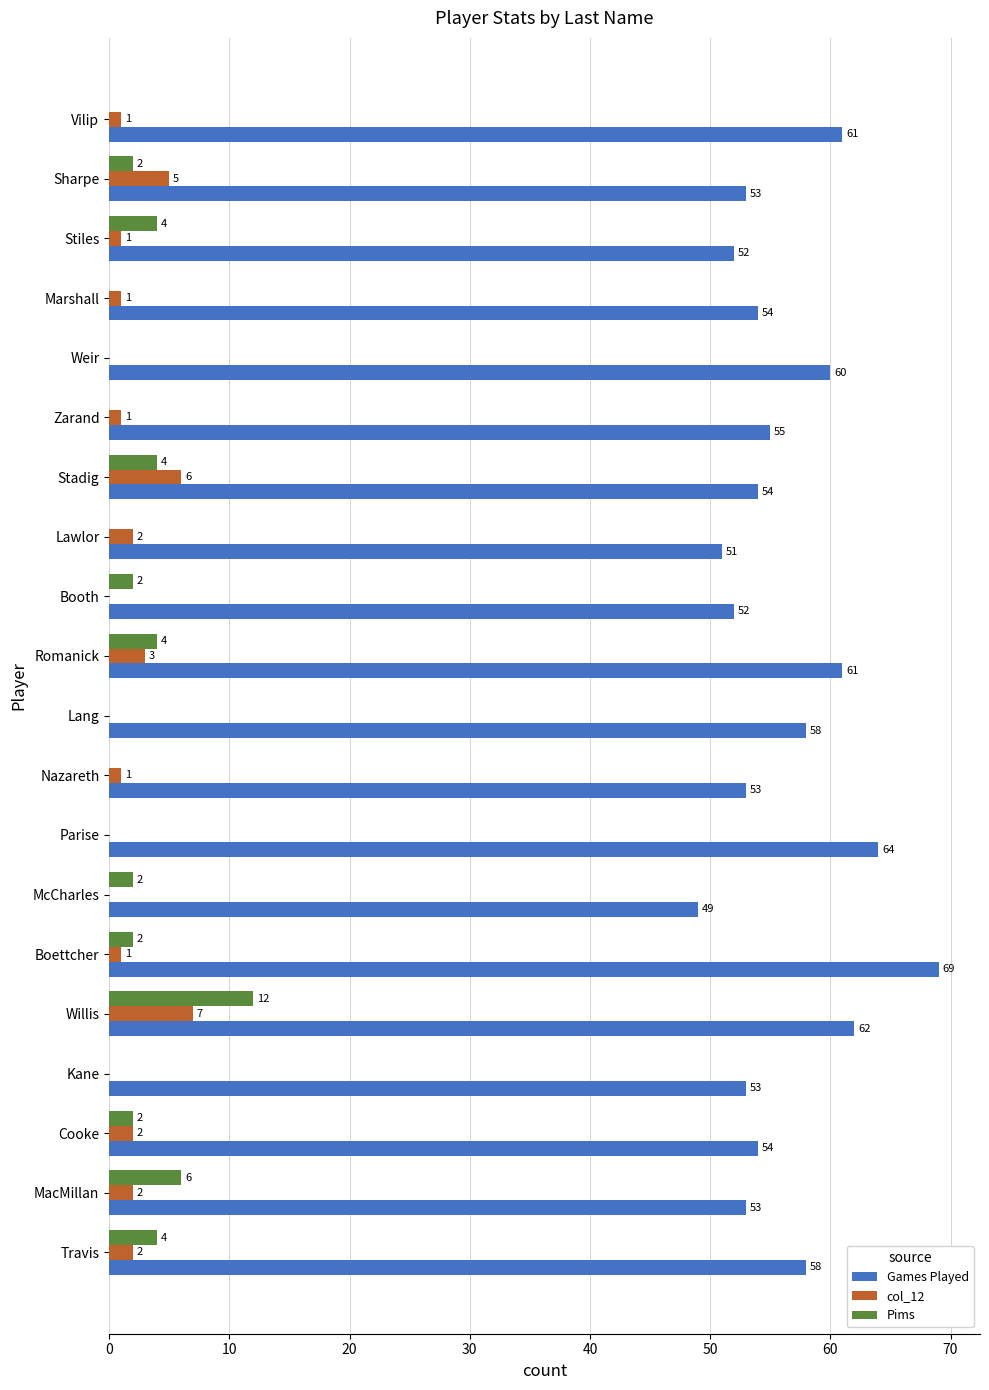

The value of col_12 at McCharles is -3. True or false?

False